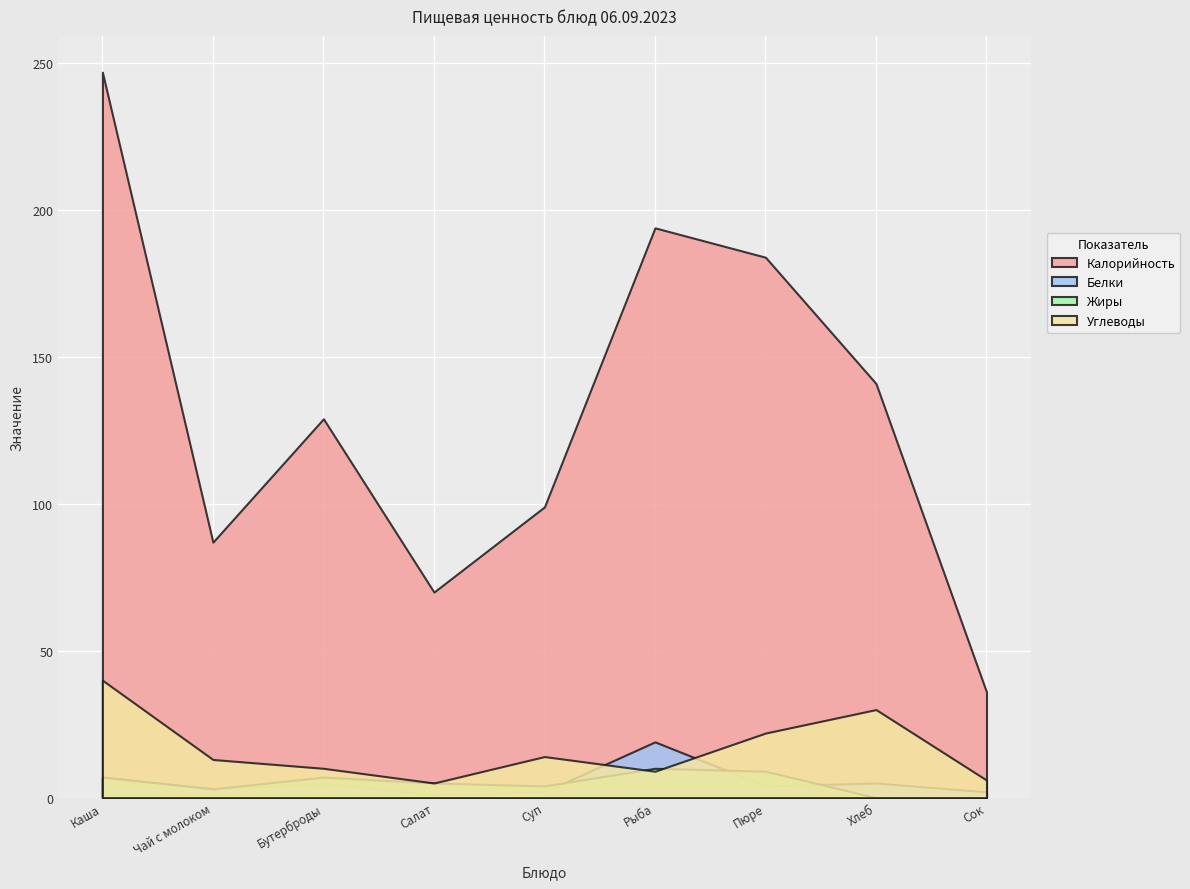

What is the difference between the maximum and minimum values in the Калорийность series?

211